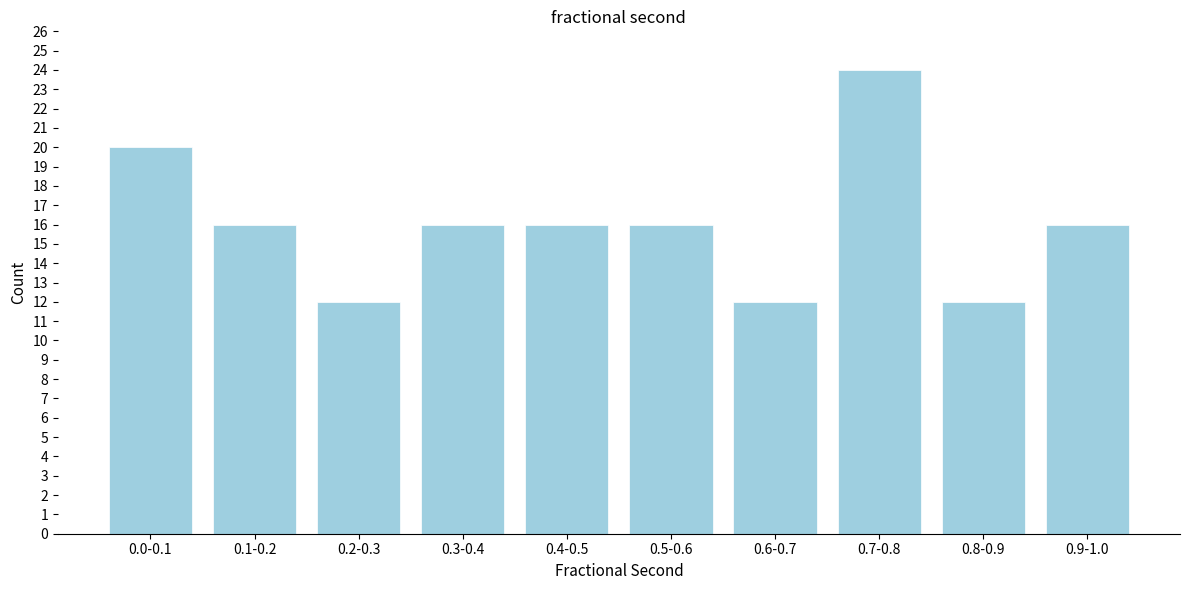

Reading left to right, extract all data points from this chart.

0.0-0.1=20	0.1-0.2=16	0.2-0.3=12	0.3-0.4=16	0.4-0.5=16	0.5-0.6=16	0.6-0.7=12	0.7-0.8=24	0.8-0.9=12	0.9-1.0=16